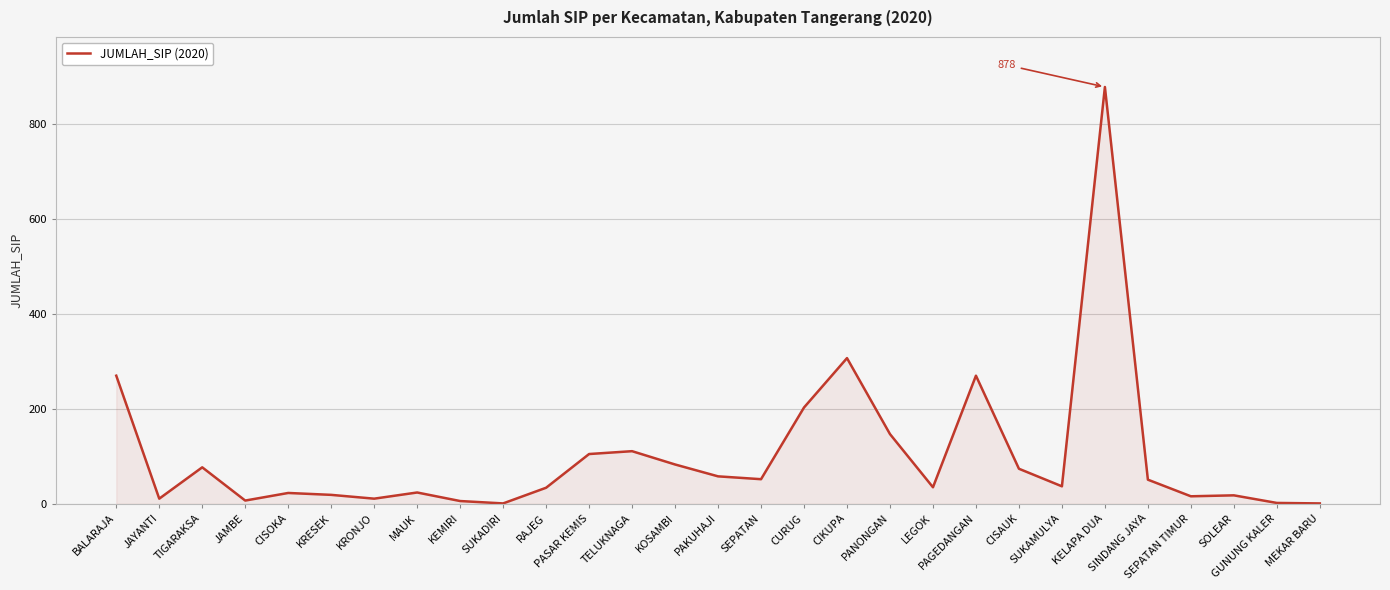

What is the minimum value shown in the chart?

1